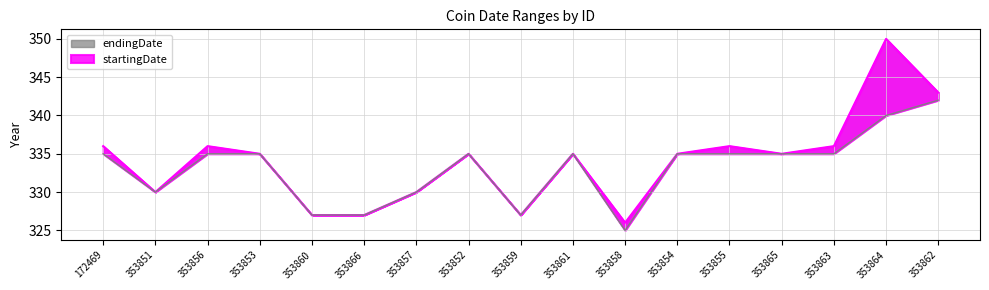

At 353856, list the series in order from smallest to largest.

startingDate, endingDate